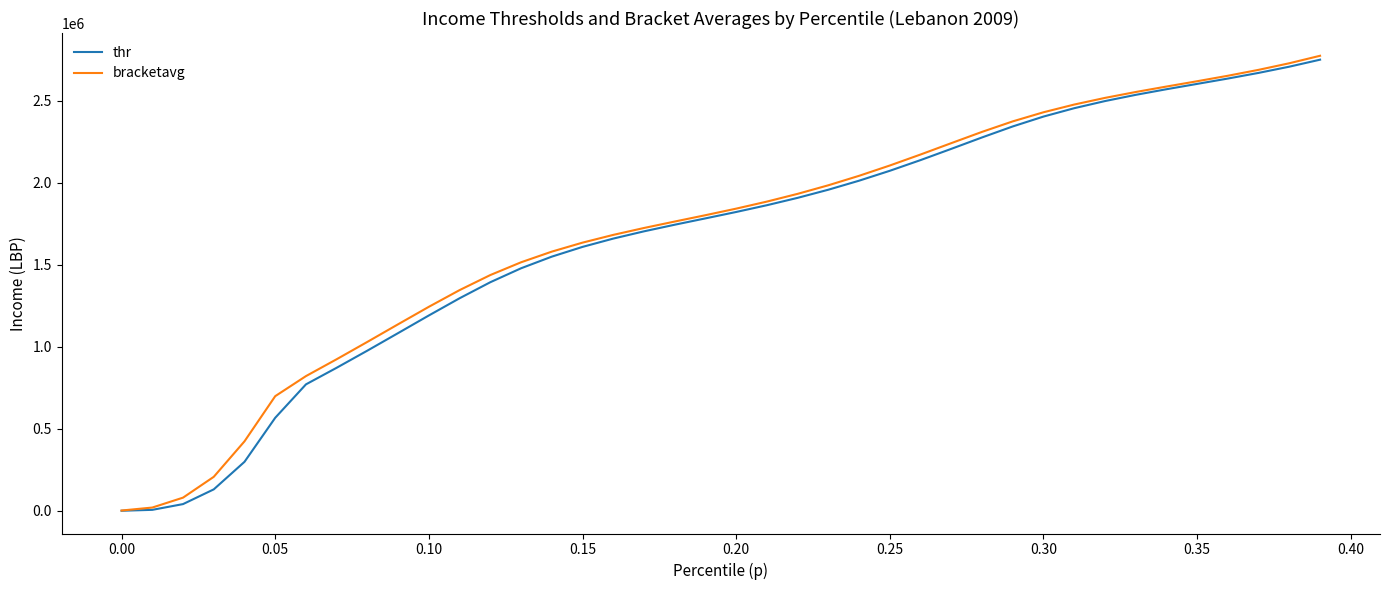

What is the maximum value for bracketavg?

2773983.5